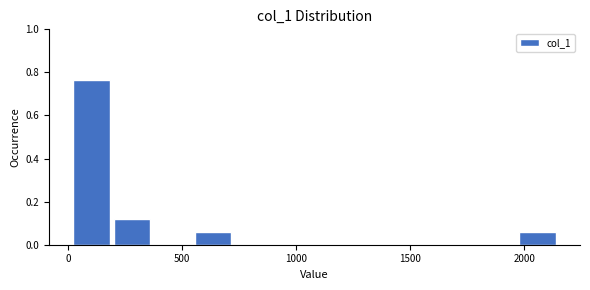

Read against the x-axis, roughly where is the centre of the tallest bar?

100